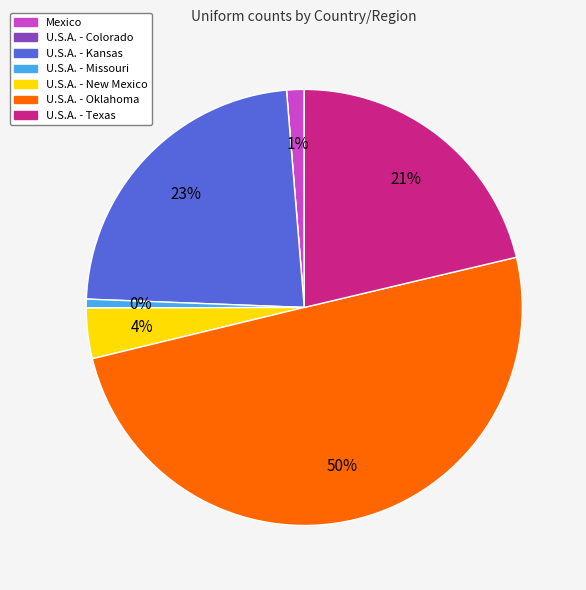

True or false: U.S.A. - New Mexico accounts for 10% of the total.

False